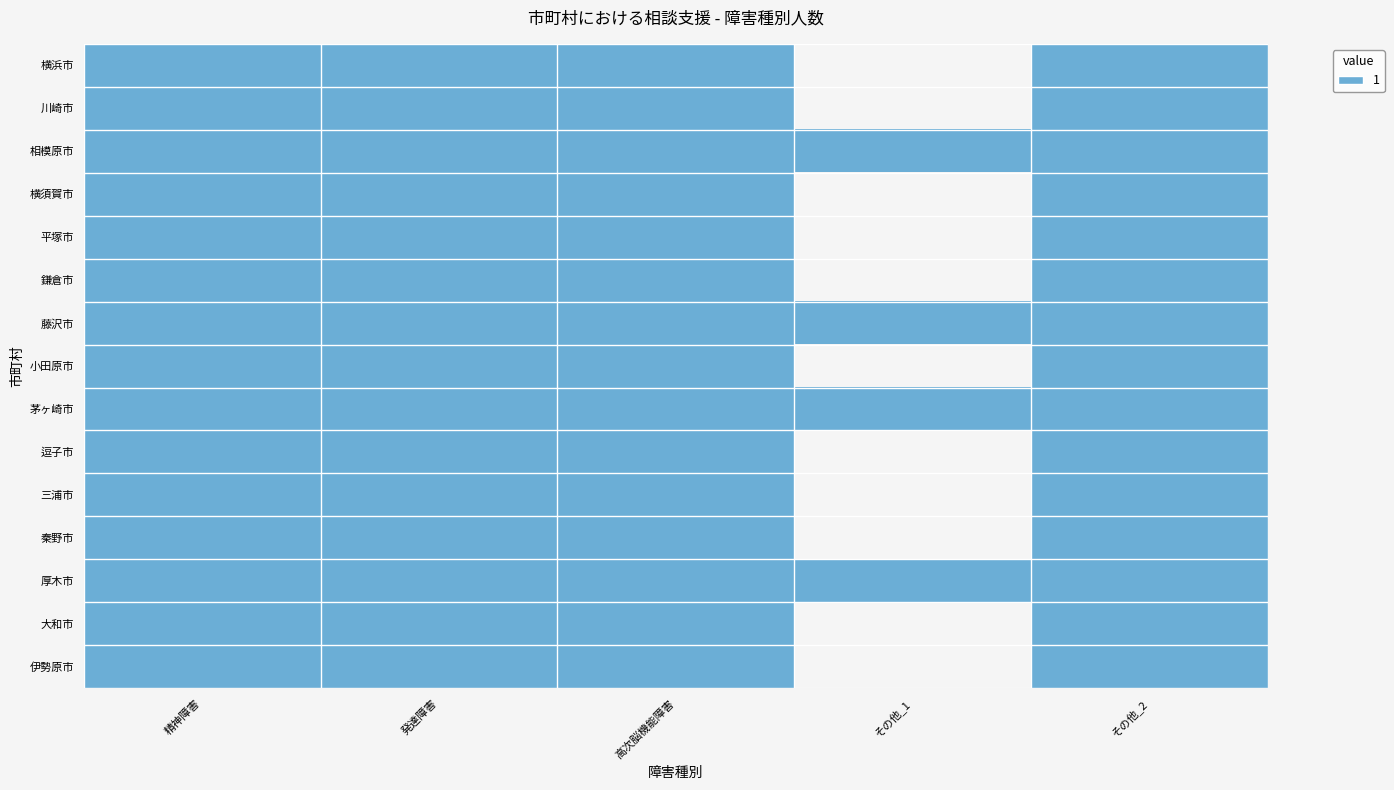

At which category is the sum across all series the highest?

精神障害